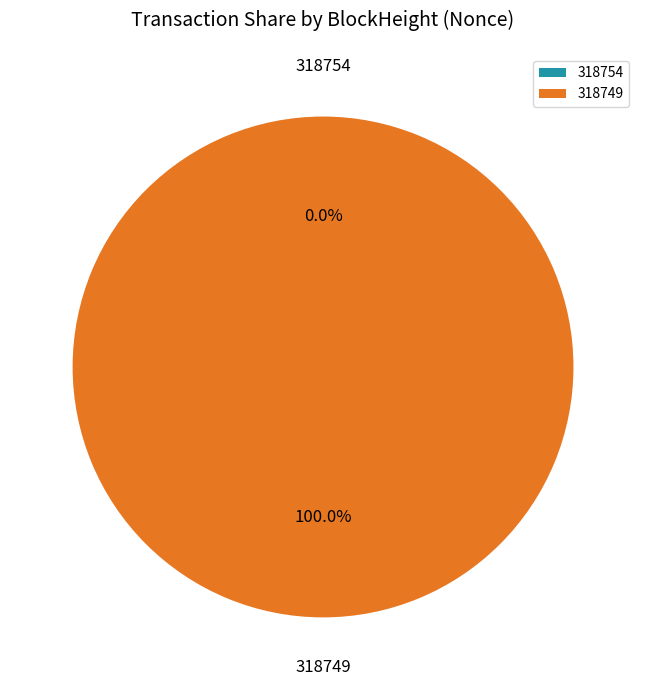

Between 318749 and 318754, which is larger?

318749